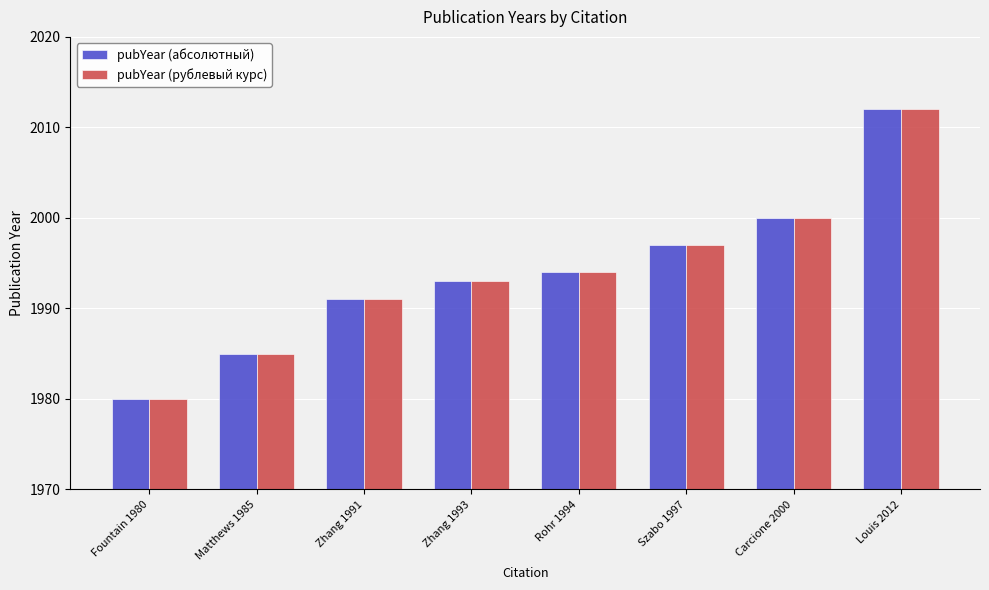

What is the approximate value of pubYear (абсолютный) at Rohr 1994?

1994